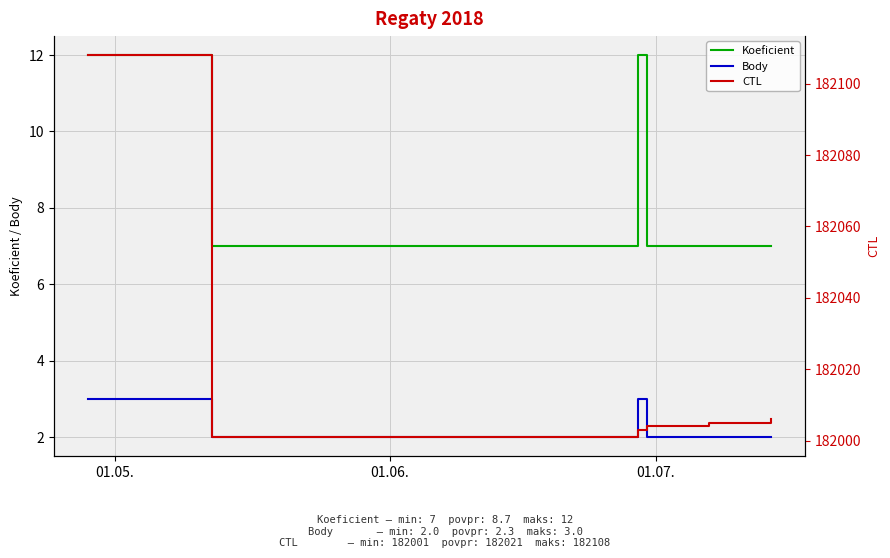

True or false: Body and Koeficient cross at least once.

False